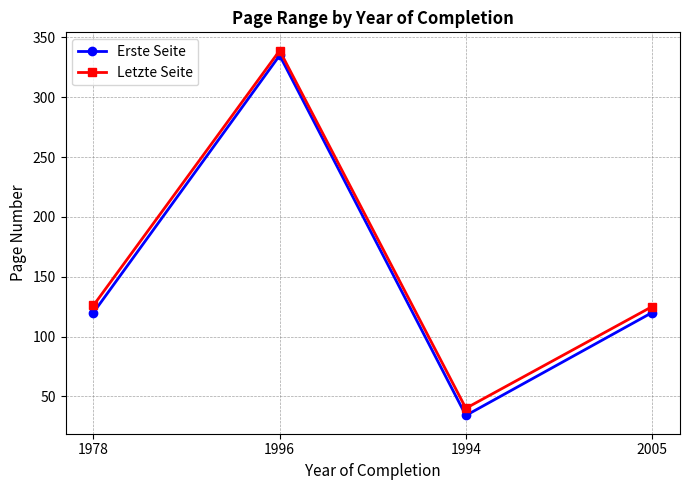

What is the smallest value displayed?

34